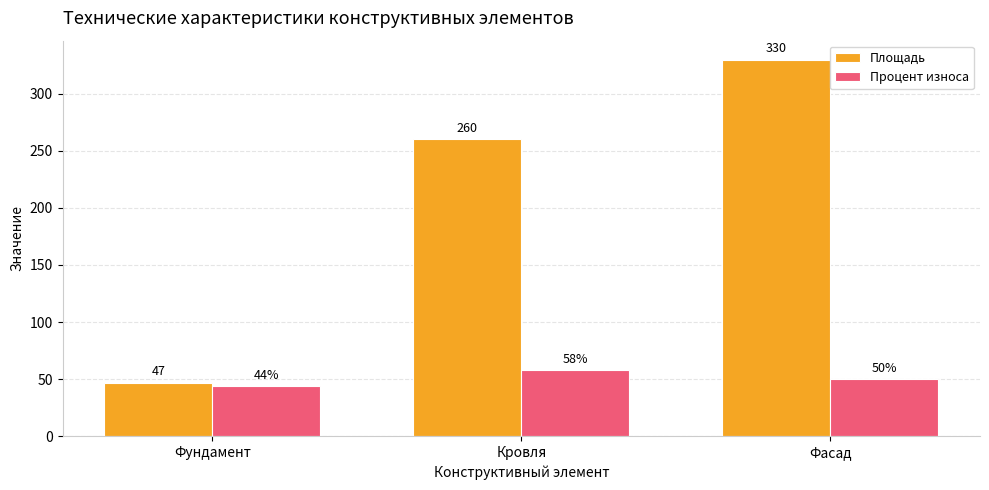

What position from the left is Фасад?

3